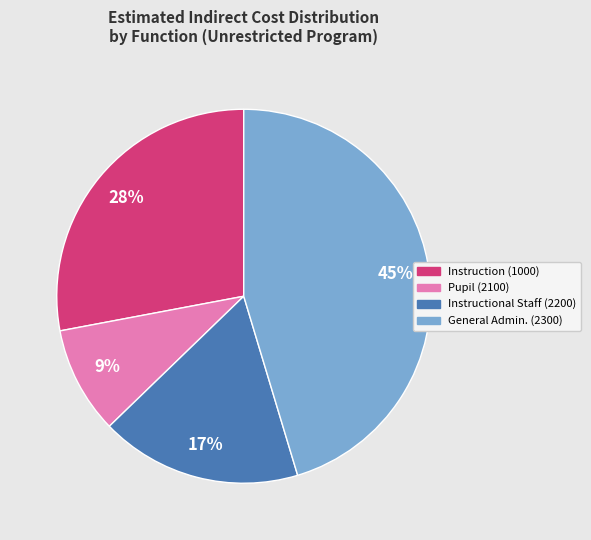

Between Instructional Staff (2200) and General Admin. (2300), which is larger?

General Admin. (2300)